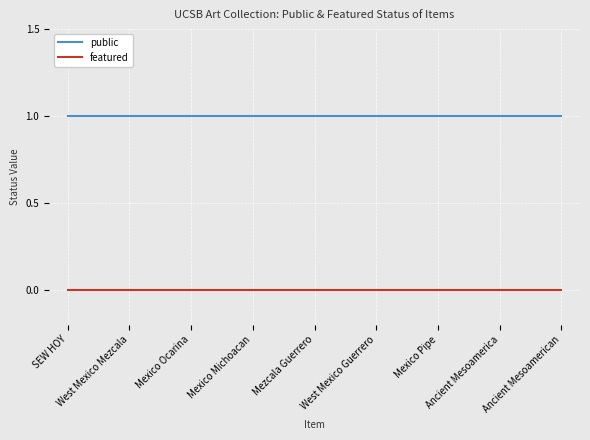

Which series has the largest total across all categories?

public